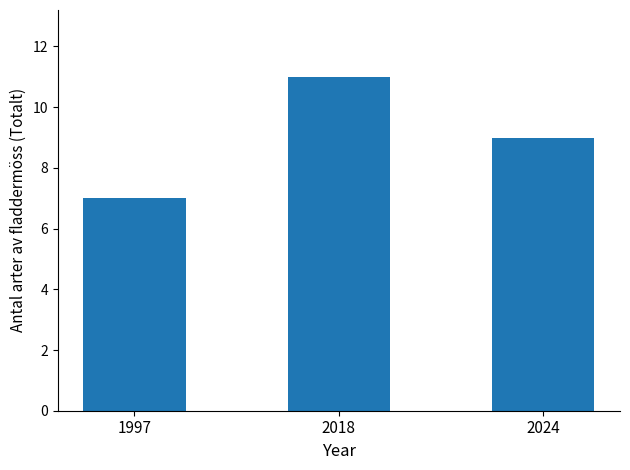

Rank the categories by value from highest to lowest.

2018, 2024, 1997